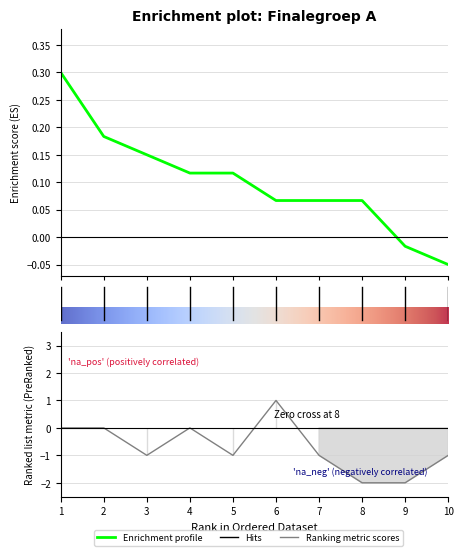

Reading right to left, what are all the values shown in this chart?

Finale: 10=-0.1	9=-0.0	8=0.1	7=0.1	6=0.1	5=0.1	4=0.1	3=0.1	2=0.2	1=0.3
Voorronde: 10=-1.0	9=-2.0	8=-2.0	7=-1.0	6=1.0	5=-1.0	4=0.0	3=-1.0	2=0.0	1=0.0